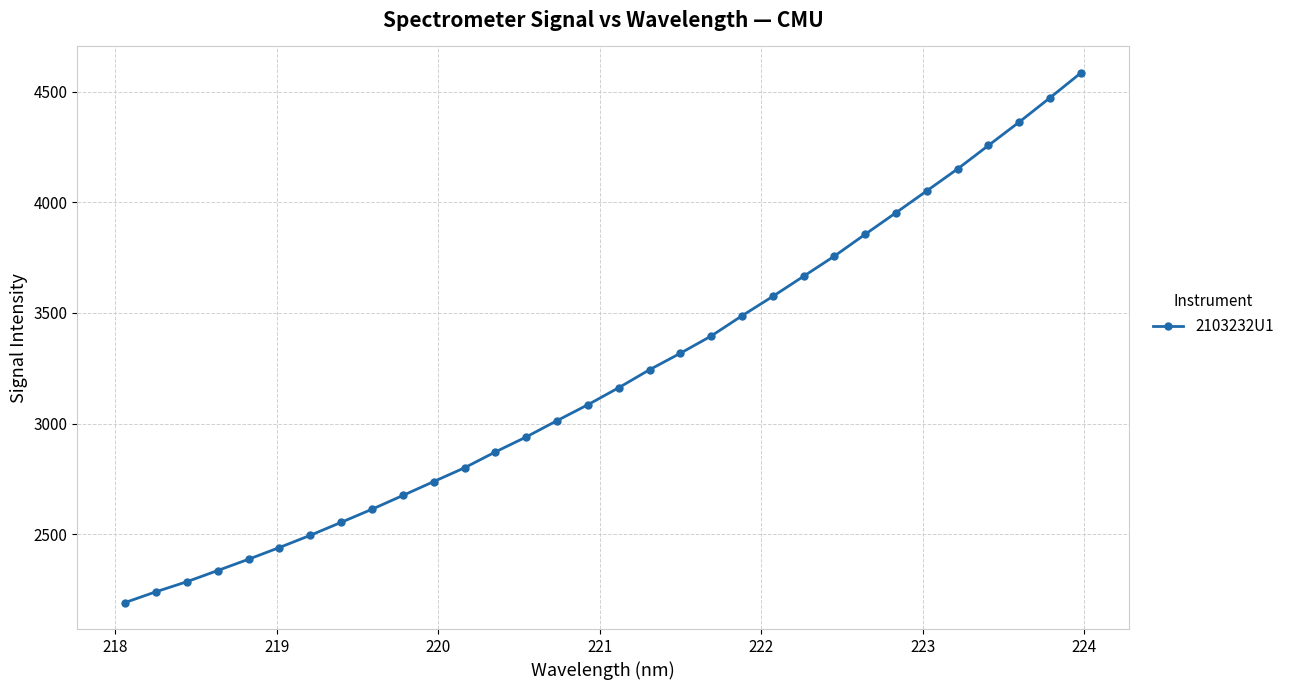

What is the maximum value shown in the chart?

4584.2